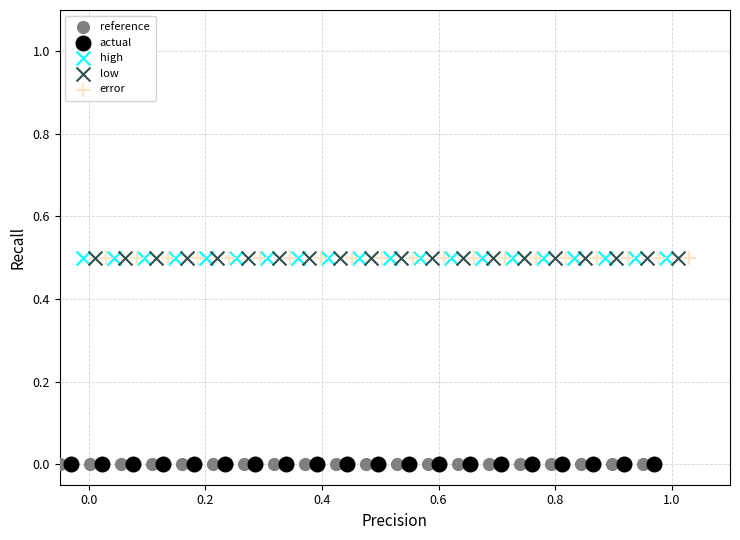

What are all the series names shown in the legend?

reference, actual, high, low, error